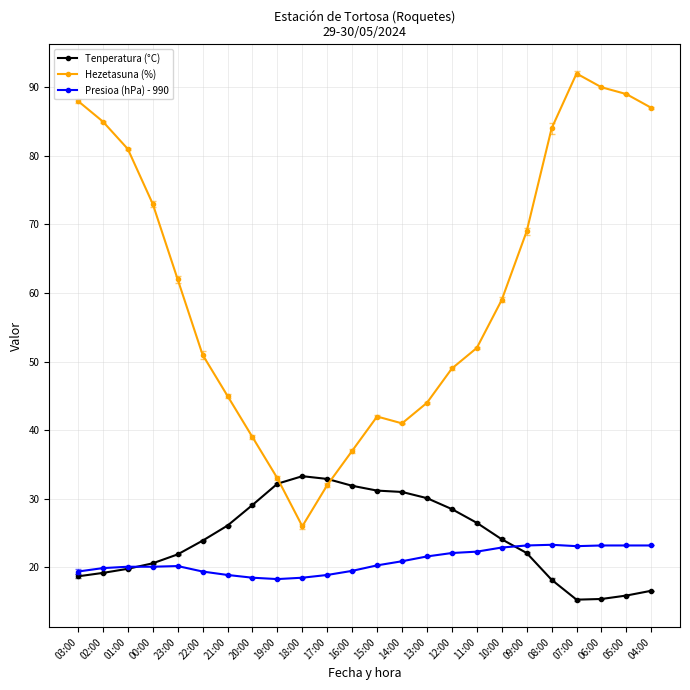

What are all the series names shown in the legend?

Tenperatura (°C), Hezetasuna (%), Presioa (hPa) - 990